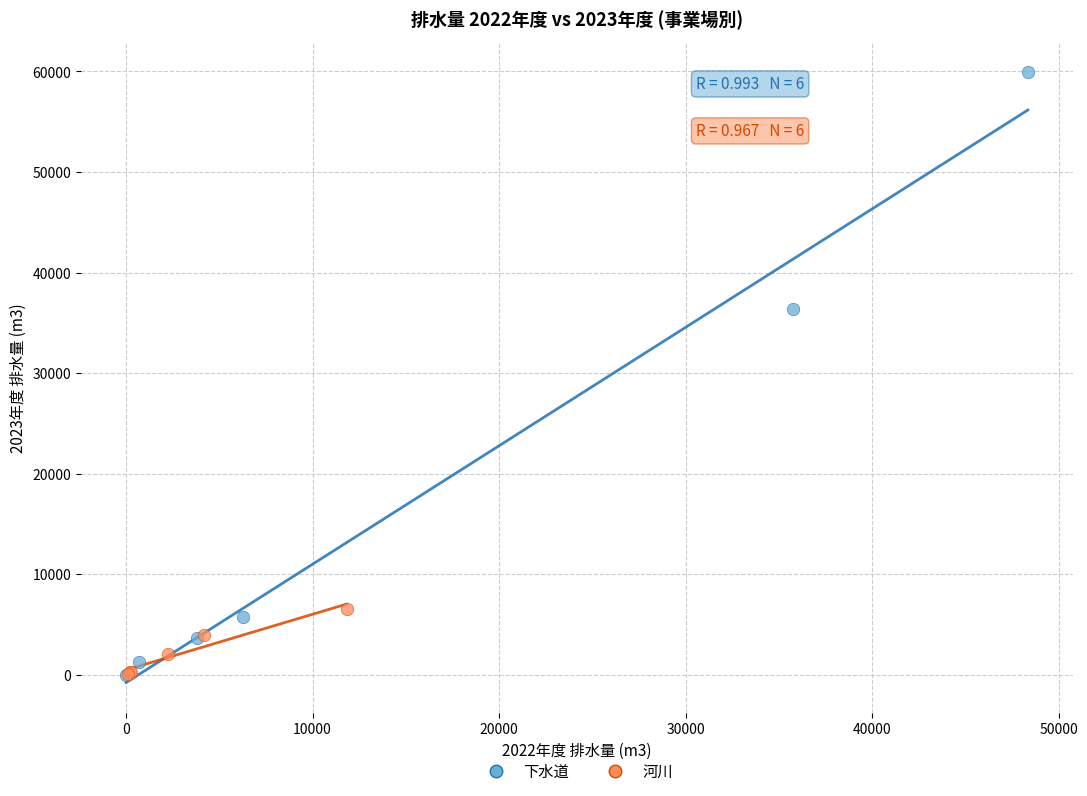

Which series contains the highest Y value?

下水道